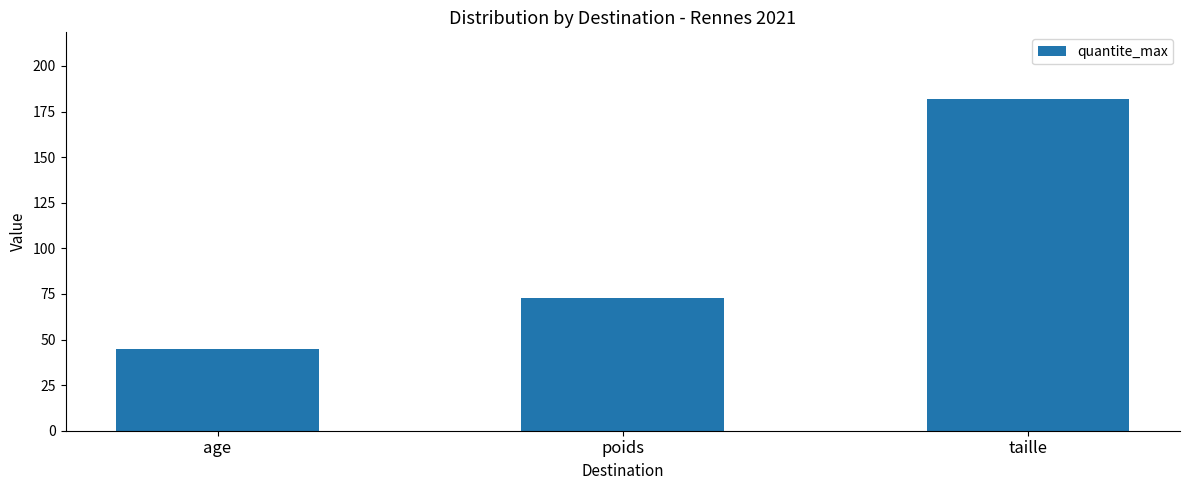

Reading right to left, list all the values displayed in this chart.

taille=182	poids=73	age=45